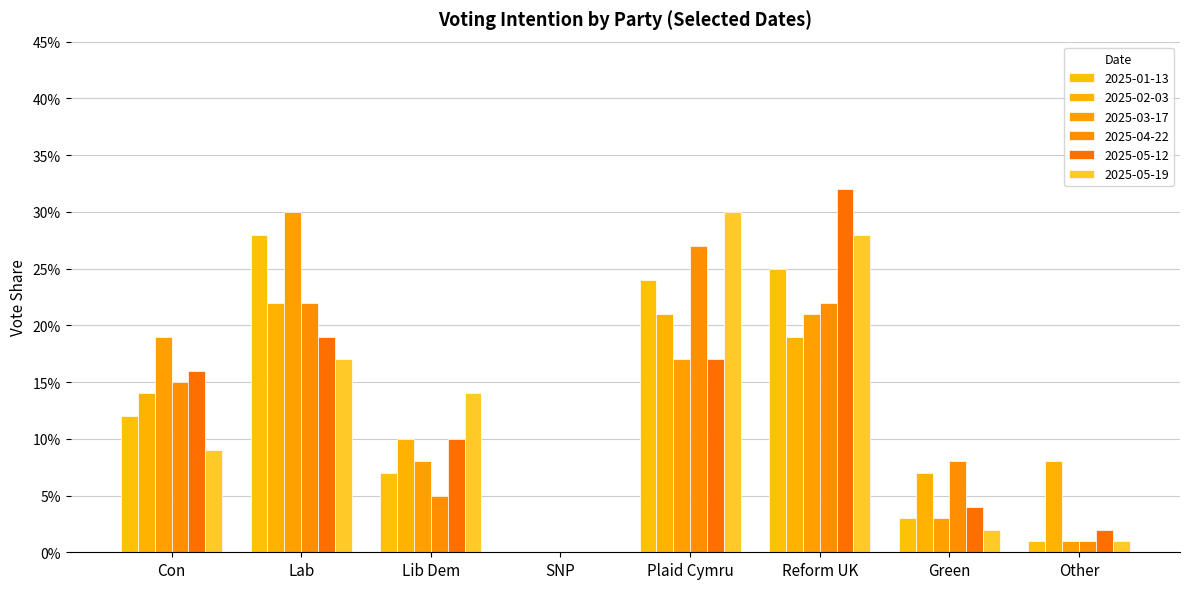

Are the bars grouped side by side (vs. stacked)?

Yes